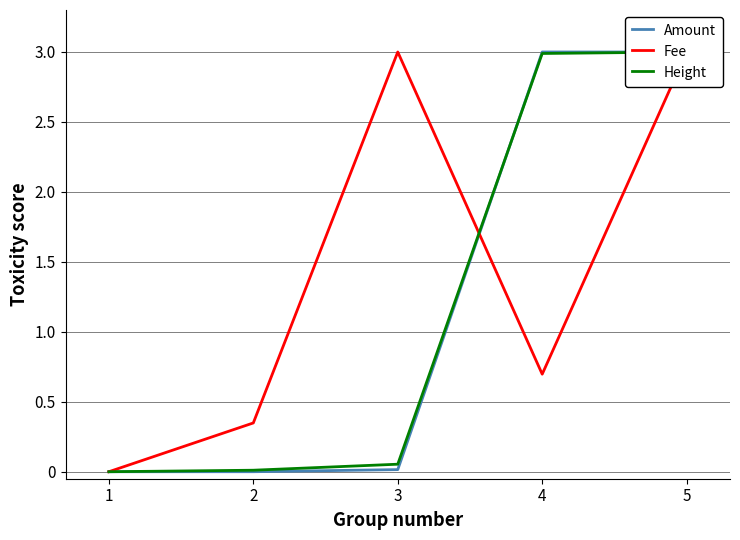

How many times do Amount and Fee cross each other?

2